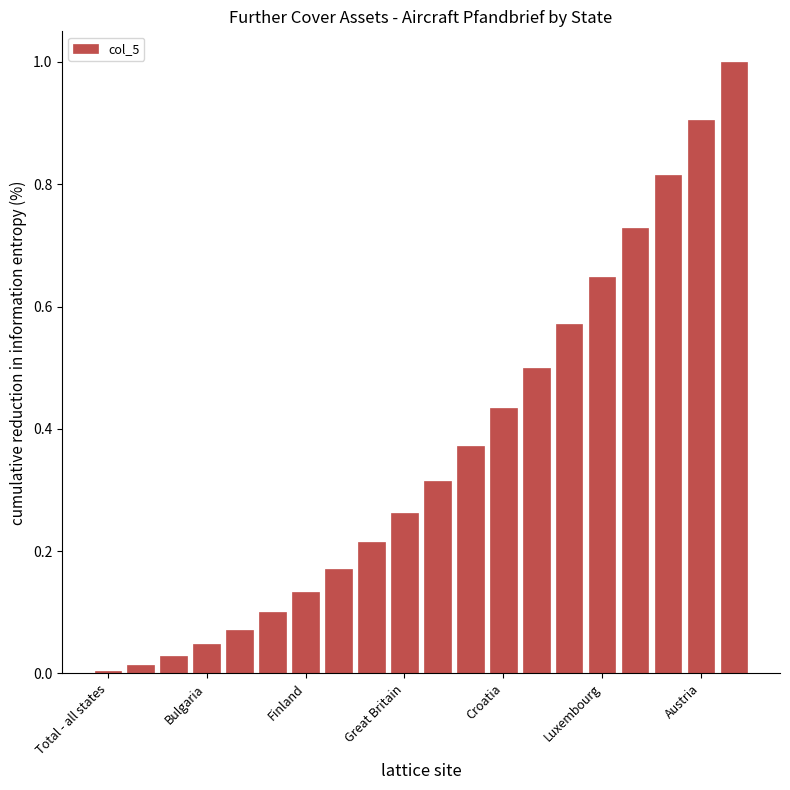

What is the sum of all values?

7.3